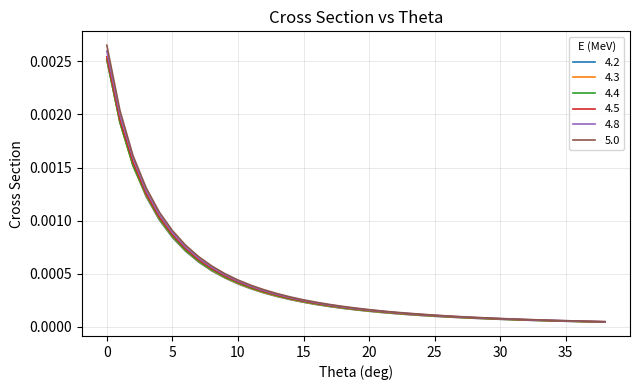

What are all the series names shown in the legend?

4.2, 4.3, 4.4, 4.5, 4.8, 5.0